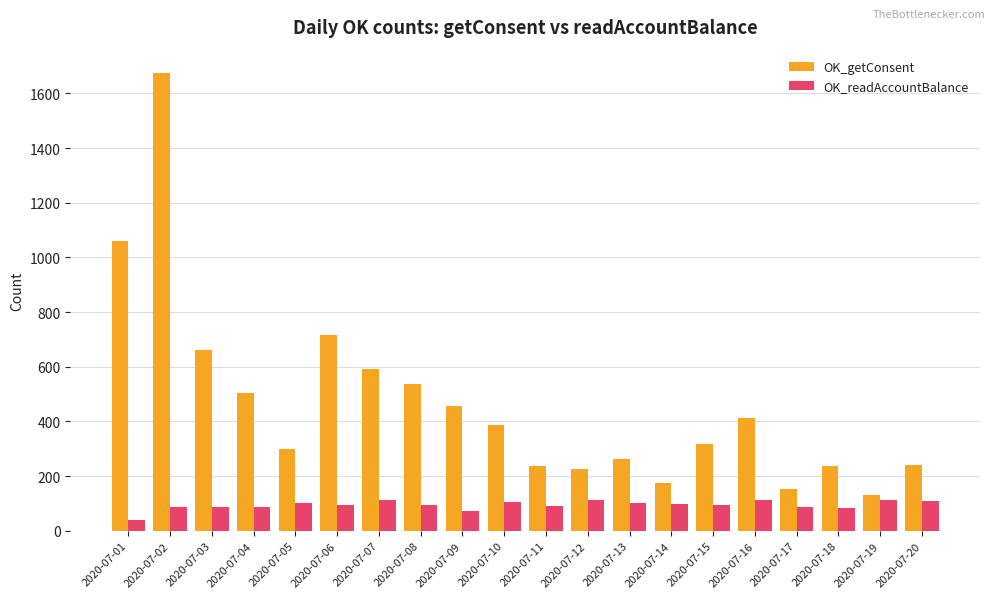

Is it true that OK_getConsent equals 222 at 2020-07-03?

False